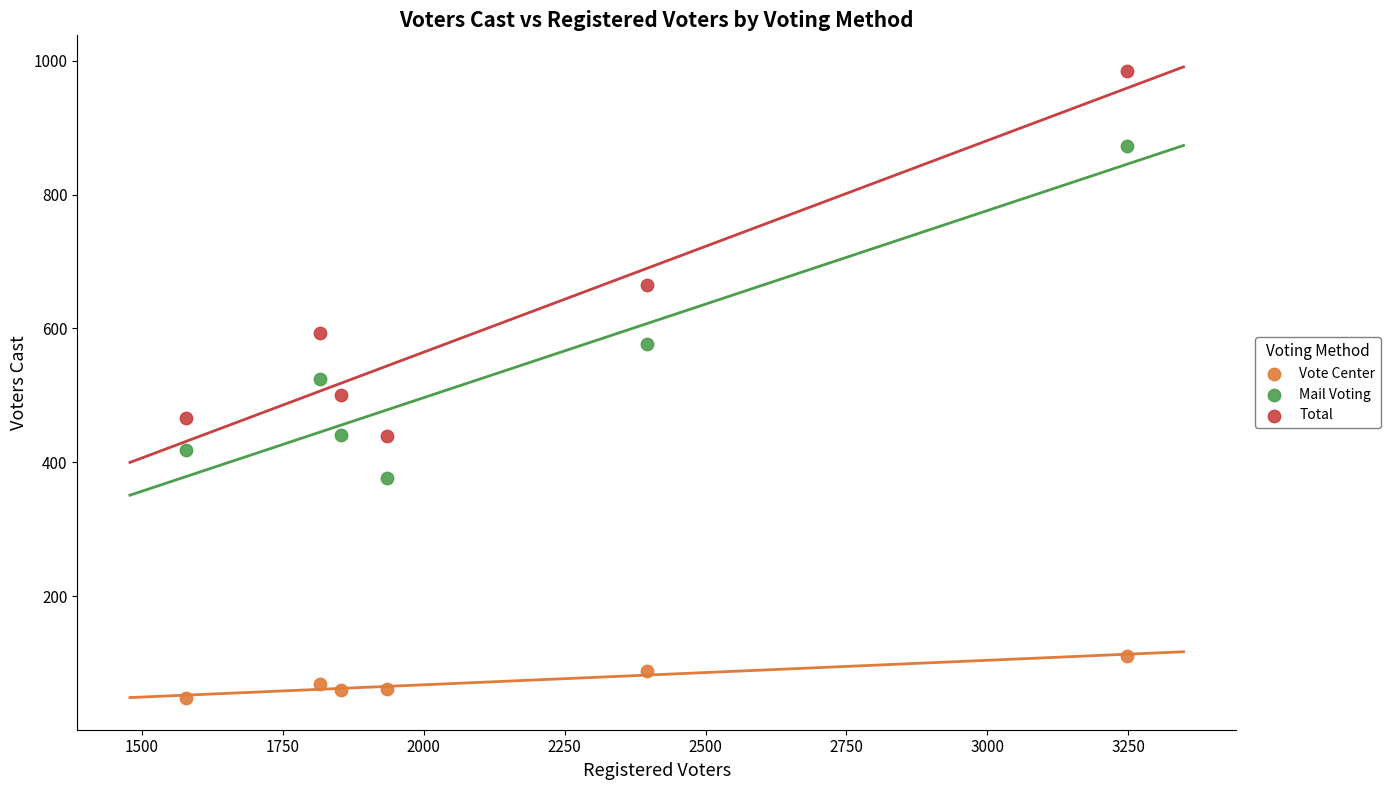

Which series contains the lowest Y value?

Vote Center